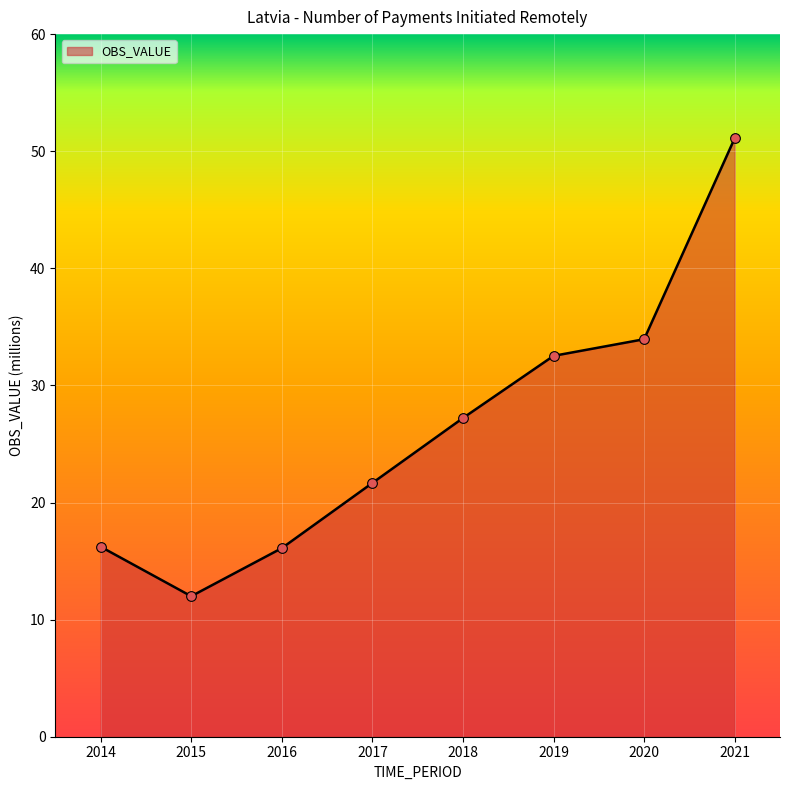

Read the value at 2018.

27.2